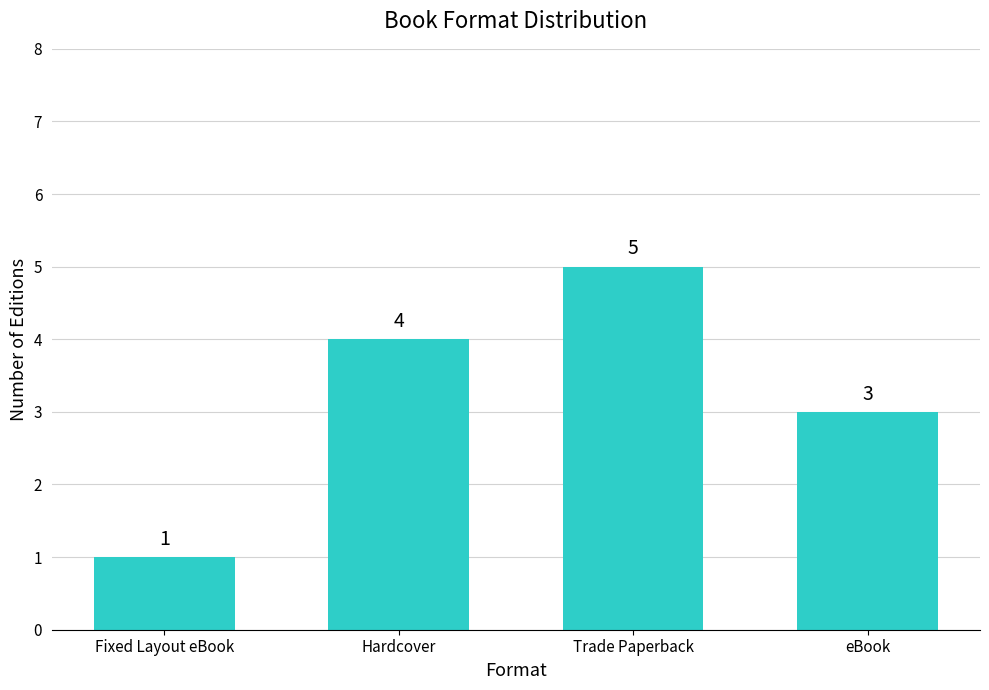

Which has a higher value, Trade Paperback or eBook?

Trade Paperback